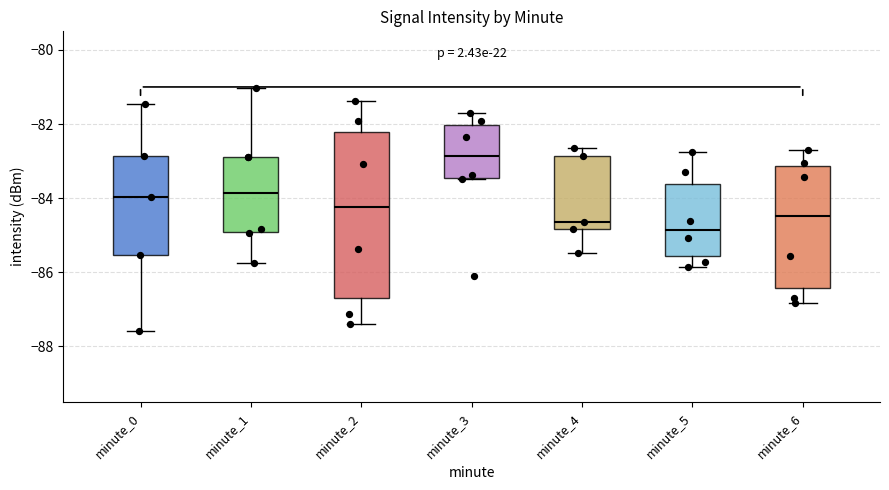

Reading left to right, read every box against the y-axis: the position of its median line, the range the box covers, and the ends of its whiskers. The values are not printed on the chart, so give them approximately, as read against the axis.

minute_0: median -84.0, box -85.6 to -82.8, whiskers -87.6 to -81.4
minute_1: median -83.8, box -85.0 to -82.8, whiskers -85.8 to -81.0
minute_2: median -84.2, box -86.6 to -82.2, whiskers -87.4 to -81.4
minute_3: median -82.8, box -83.4 to -82.0, whiskers -83.4 to -81.8
minute_4: median -84.6, box -84.8 to -82.8, whiskers -85.4 to -82.6
minute_5: median -84.8, box -85.6 to -83.6, whiskers -85.8 to -82.8
minute_6: median -84.4, box -86.4 to -83.2, whiskers -86.8 to -82.6